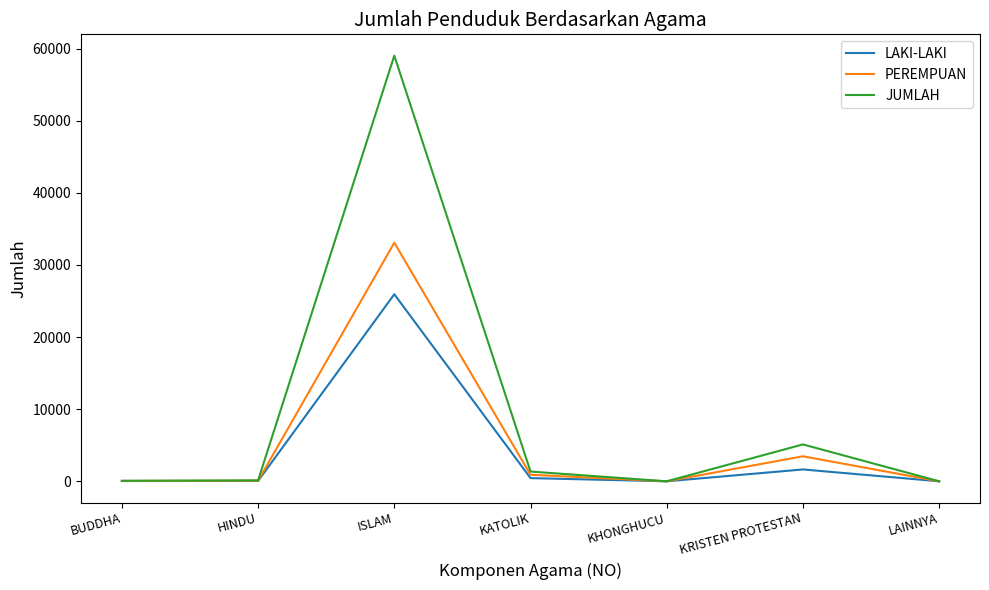

At which category is the sum across all series the highest?

ISLAM